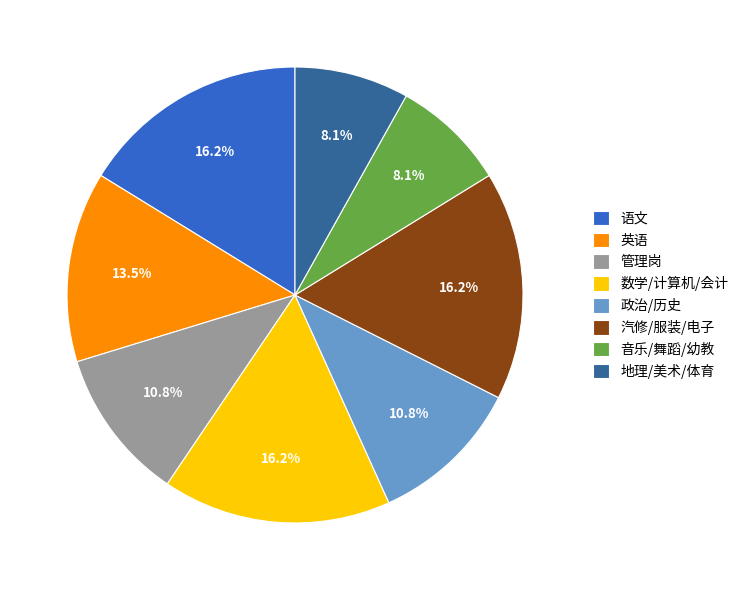

What percentage is NOT represented by 汽修/服装/电子?

83.8%